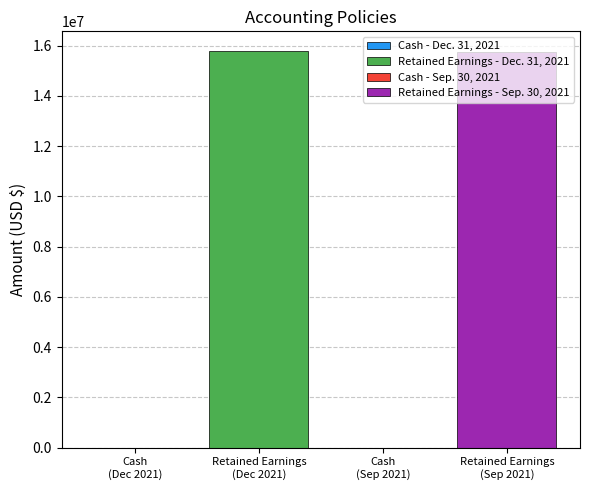

How many series are shown in this chart?

2